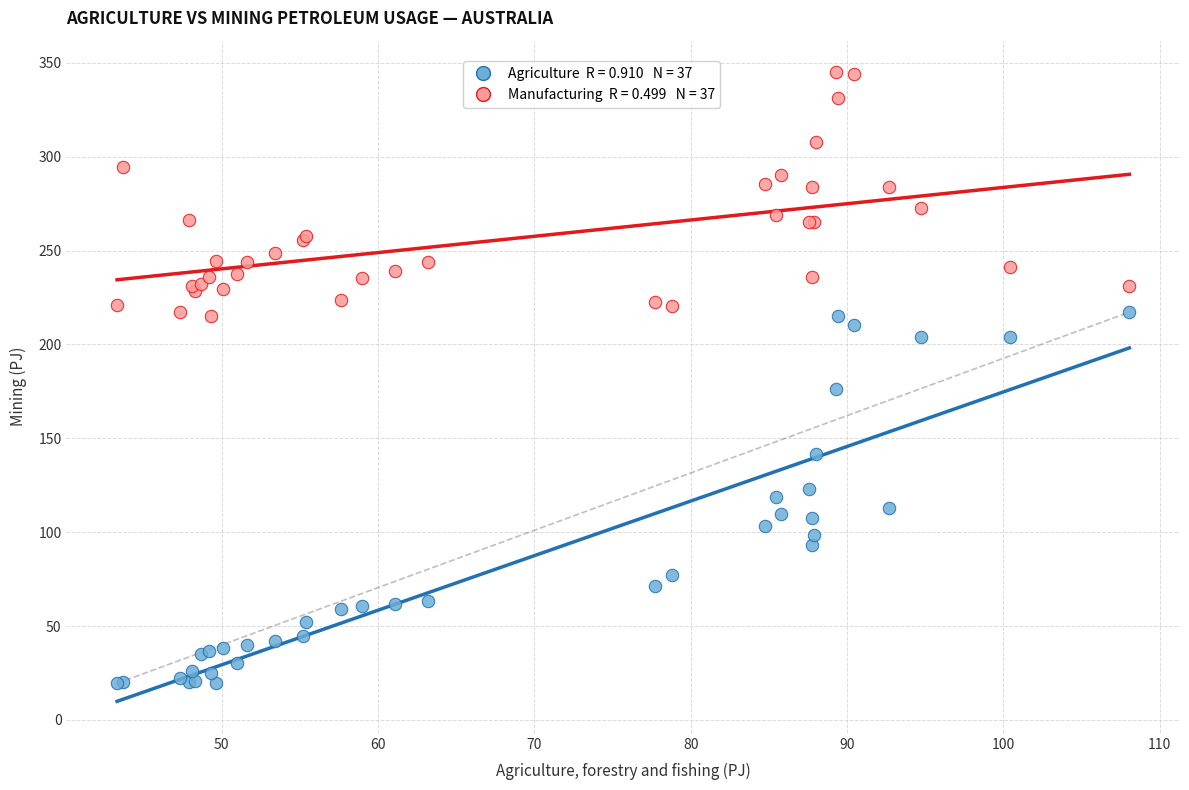

Across all series, what Y value is closest to 182?

176.4